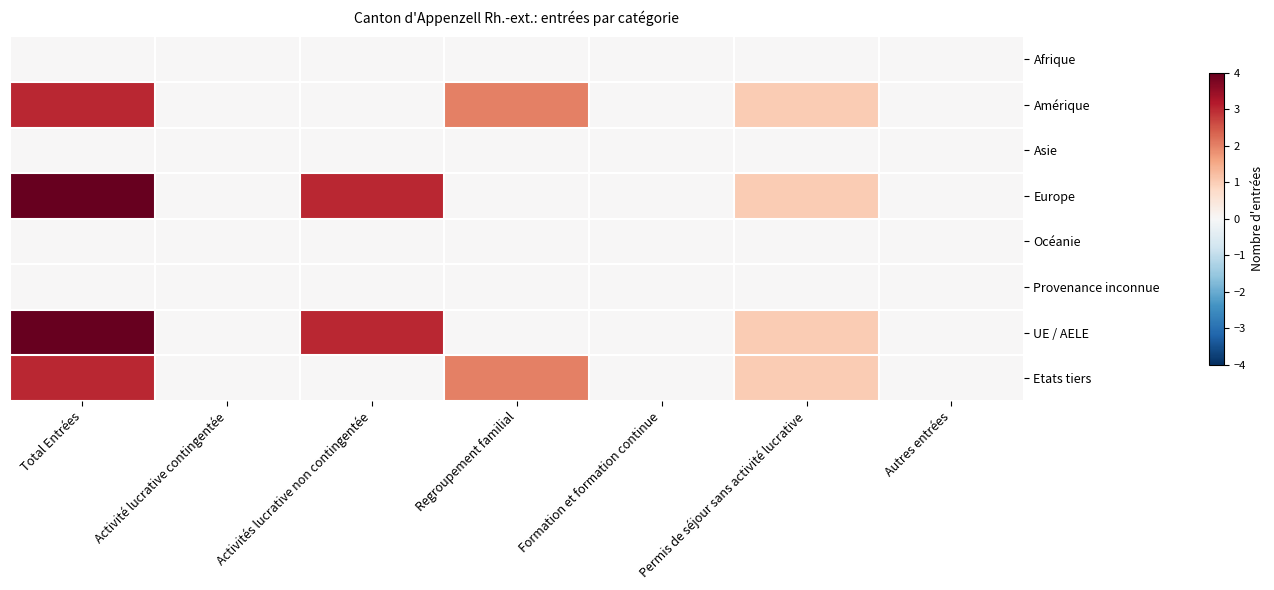

At how many categories does at least one series exceed 2?

2